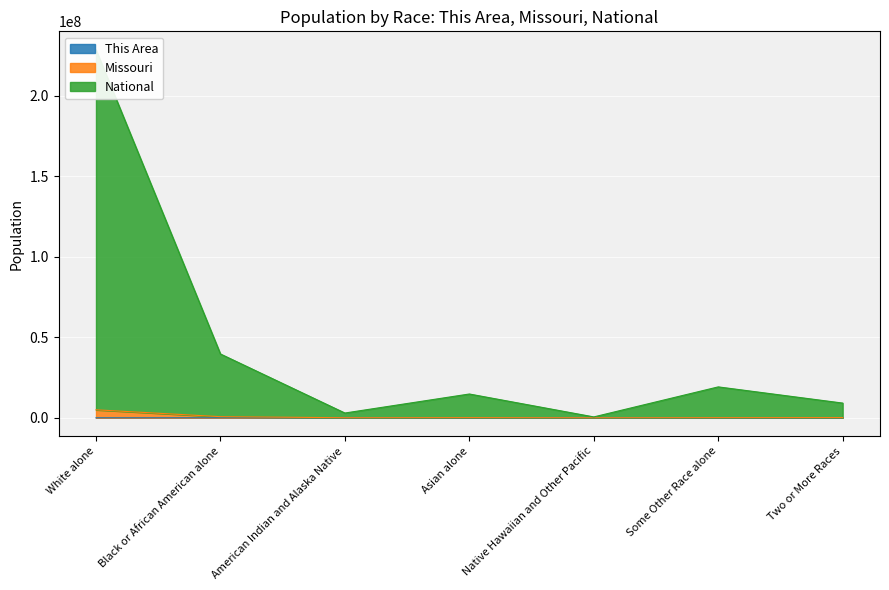

The Missouri series shows 1128205 at Black or African American alone. True or false?

False